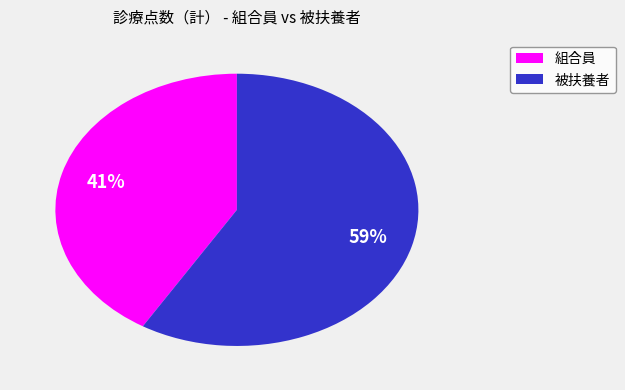

What is the ratio of the value at 被扶養者 to the value at 組合員?

1.4